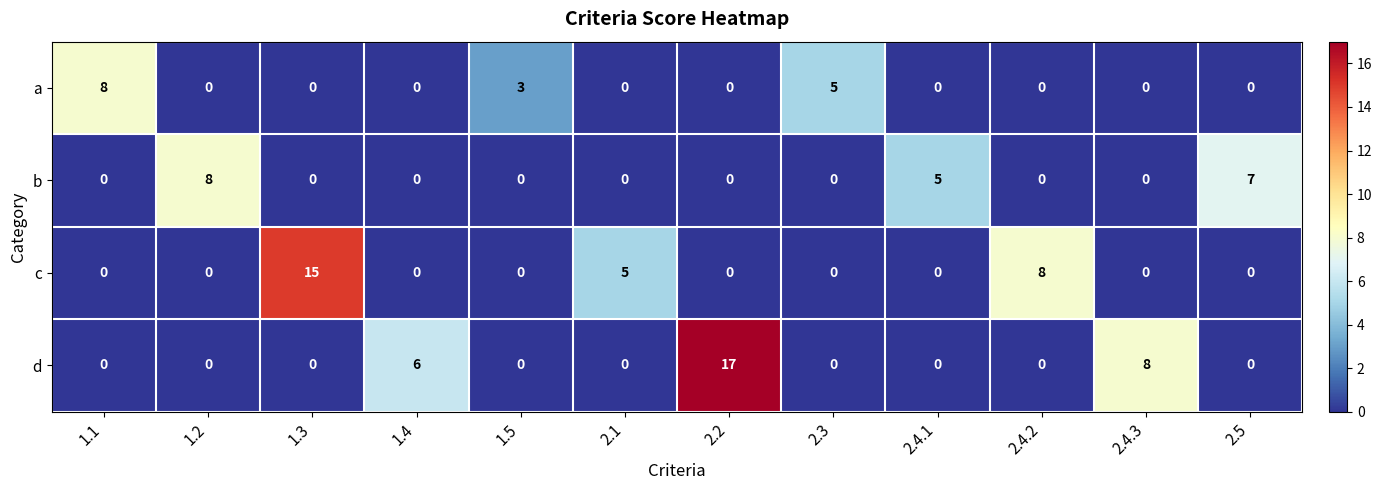

What is the sum of the b values at 1.4 and 1.2?

8